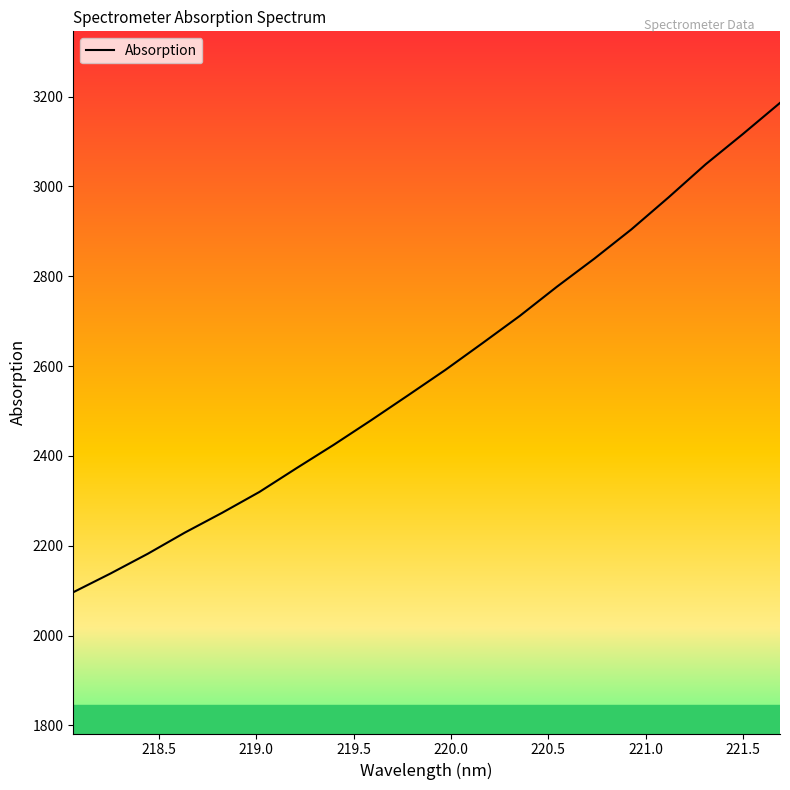

What is the maximum value shown in the chart?

3185.8